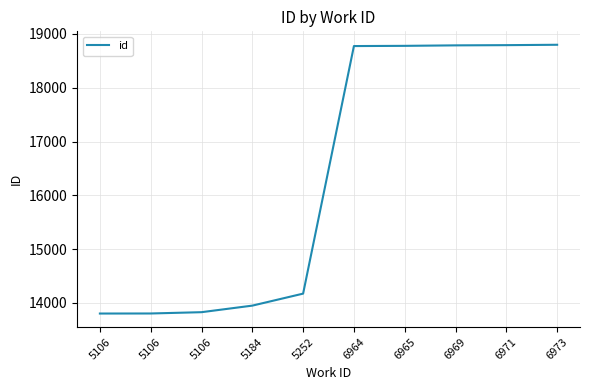

At which category does the chart reach its peak across all series?

6973